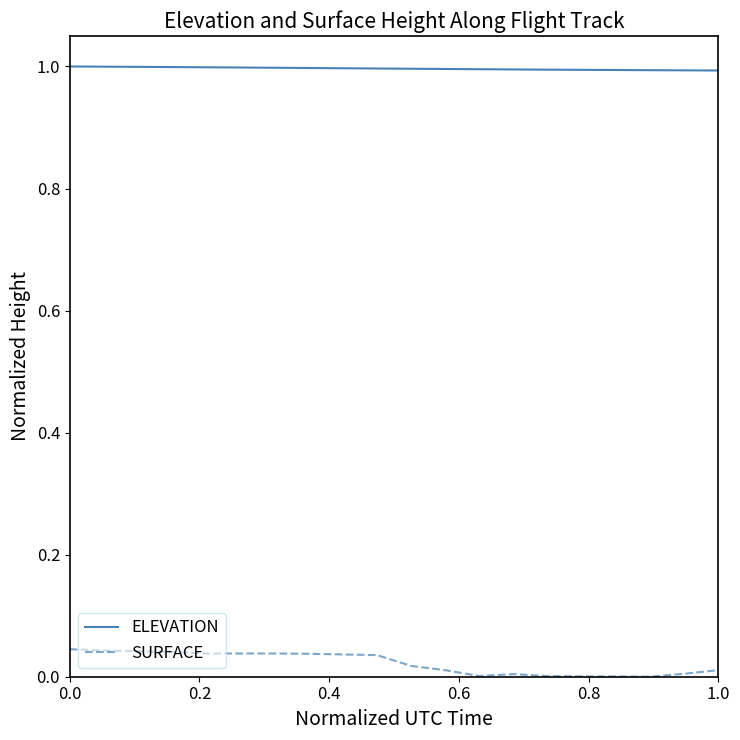

True or false: ELEVATION and SURFACE cross at least once.

False